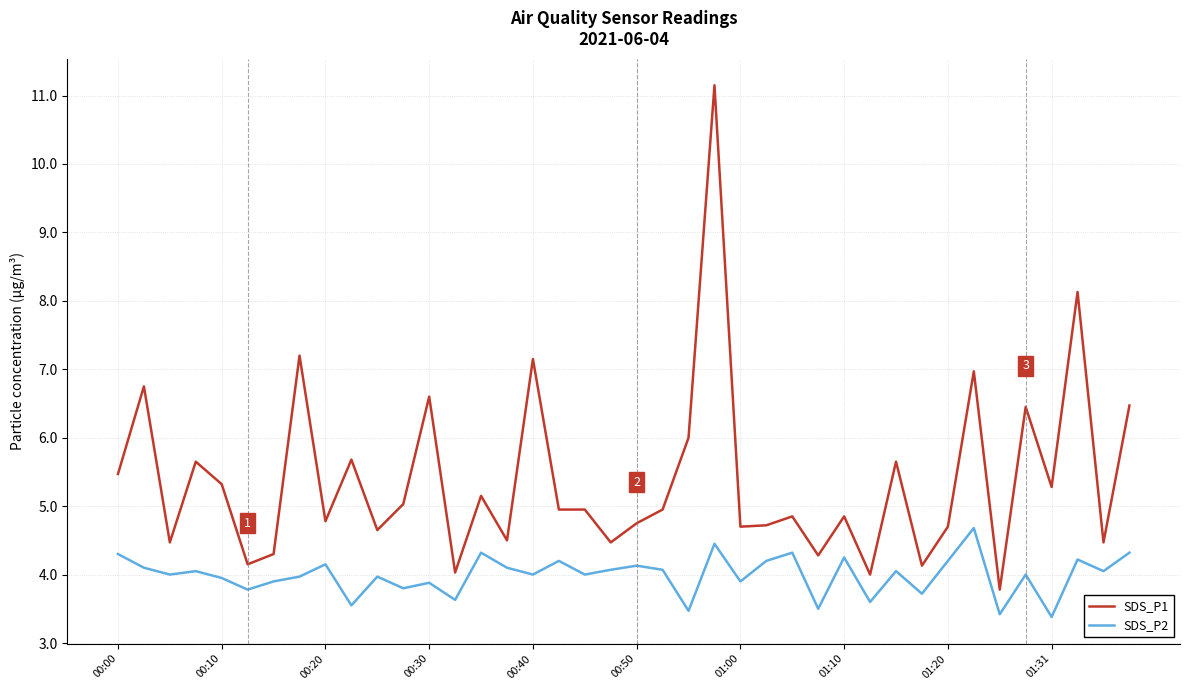

What is the smallest value displayed?

3.4